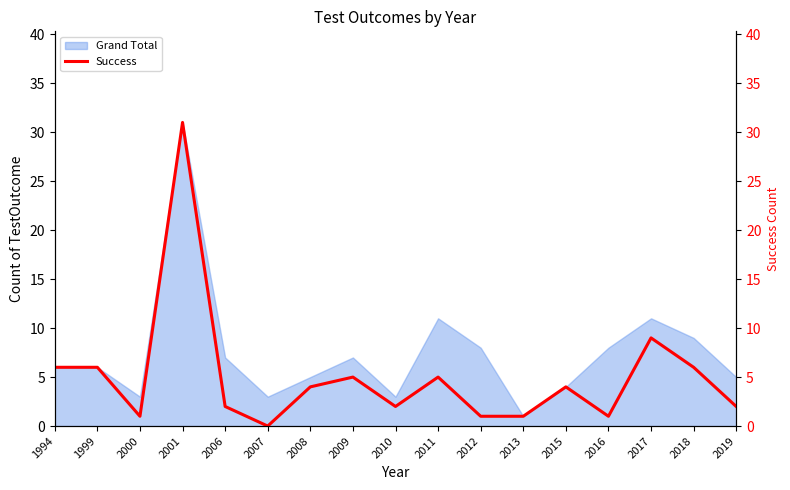

How many lines are shown in the chart?

1